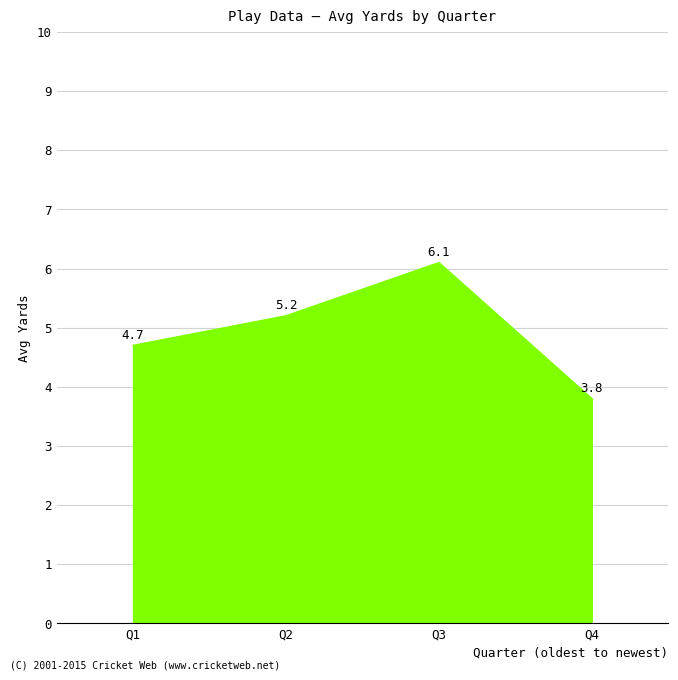

Reading right to left, extract all data points from this chart.

3.8	6.1	5.2	4.7